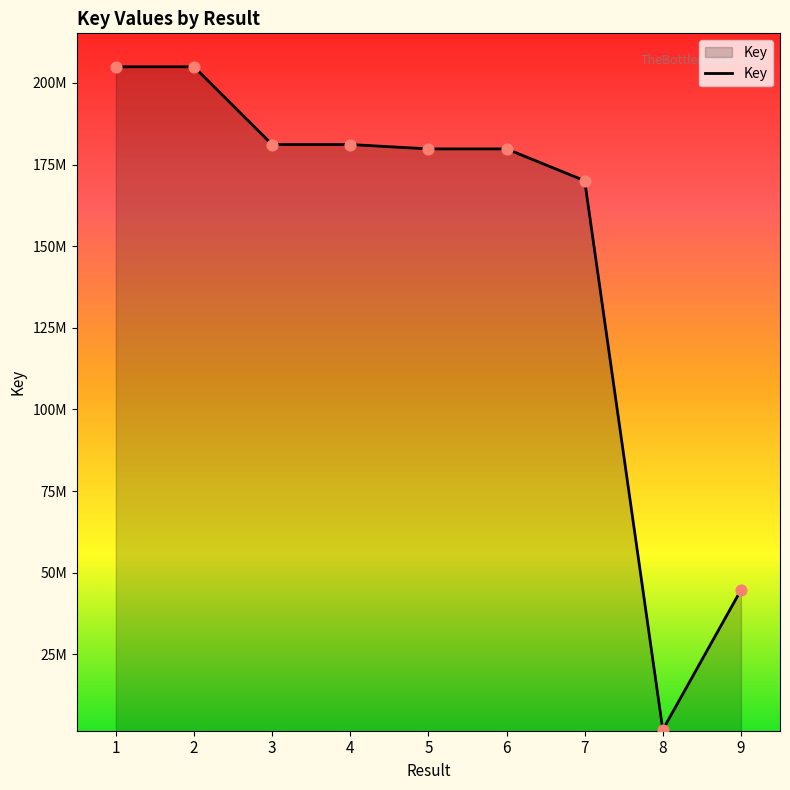

Between 4 and 7, which is larger?

4